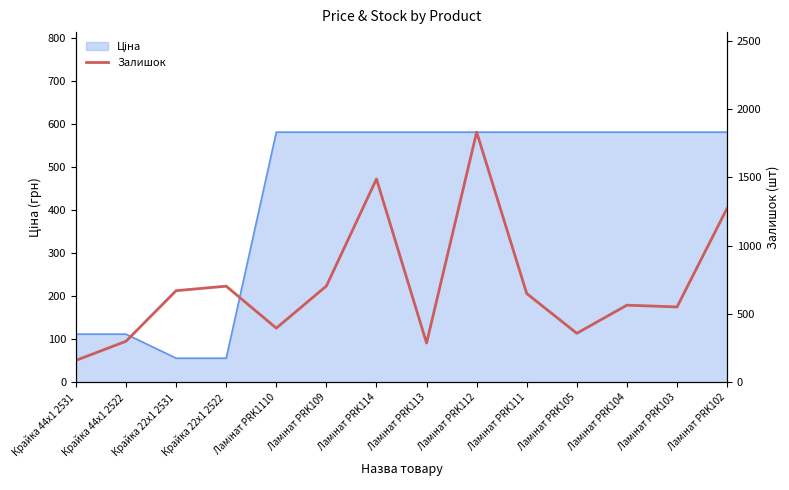

Reading left to right, what are all the values shown in this chart?

160	300	670	703	396	704	1487	287	1830	649	358	564	551	1273